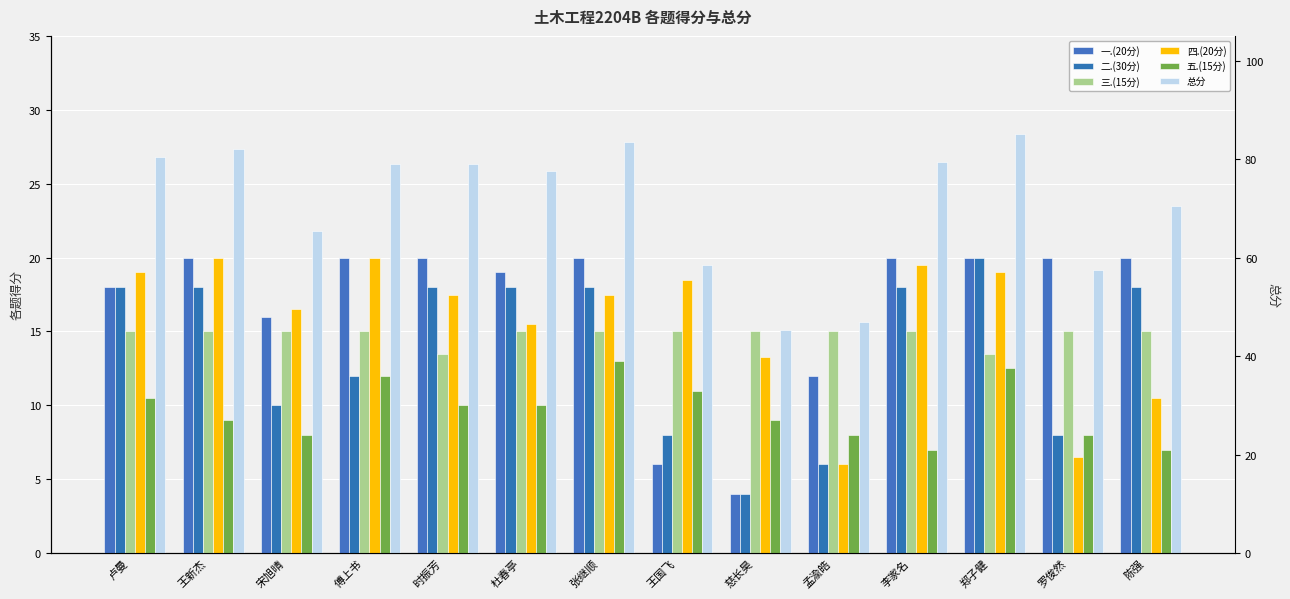

Which has a higher value, 慈长昊 or 宋旭晴?

宋旭晴